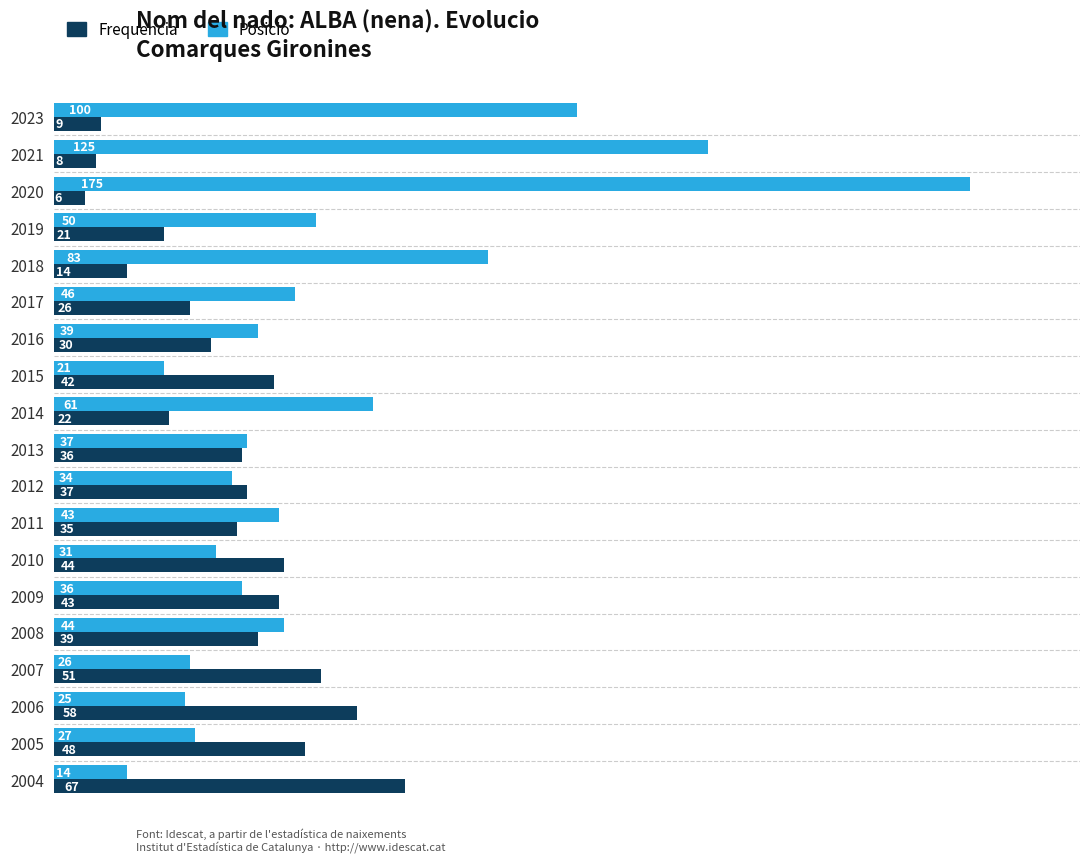

Which category has the lowest value in the Frequencia series?

2020